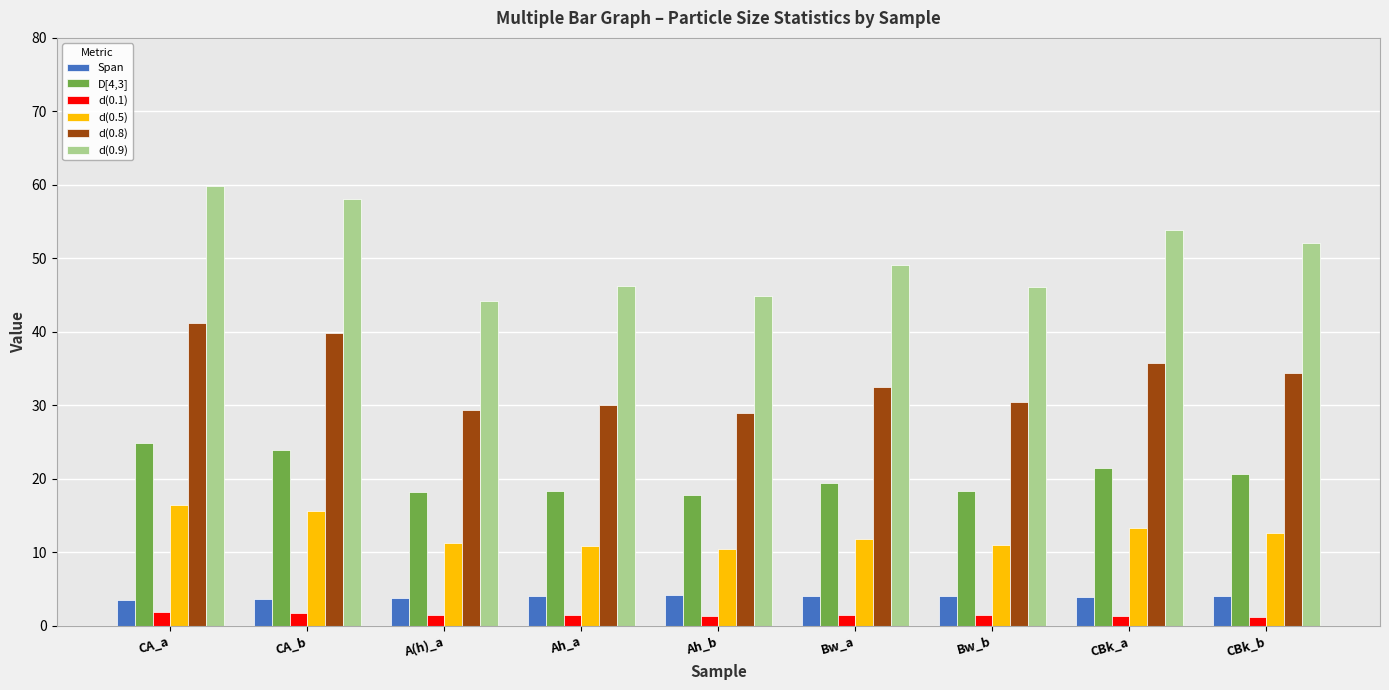

What is the label of the 6th bar from the left?

Bw_a